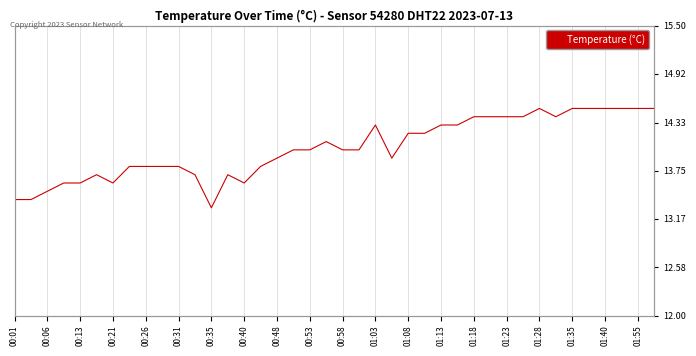

Reading left to right, list all the values displayed in this chart.

13.4	13.4	13.5	13.6	13.6	13.7	13.6	13.8	13.8	13.8	13.8	13.7	13.3	13.7	13.6	13.8	13.9	14.0	14.0	14.1	14.0	14.0	14.3	13.9	14.2	14.2	14.3	14.3	14.4	14.4	14.4	14.4	14.5	14.4	14.5	14.5	14.5	14.5	14.5	14.5